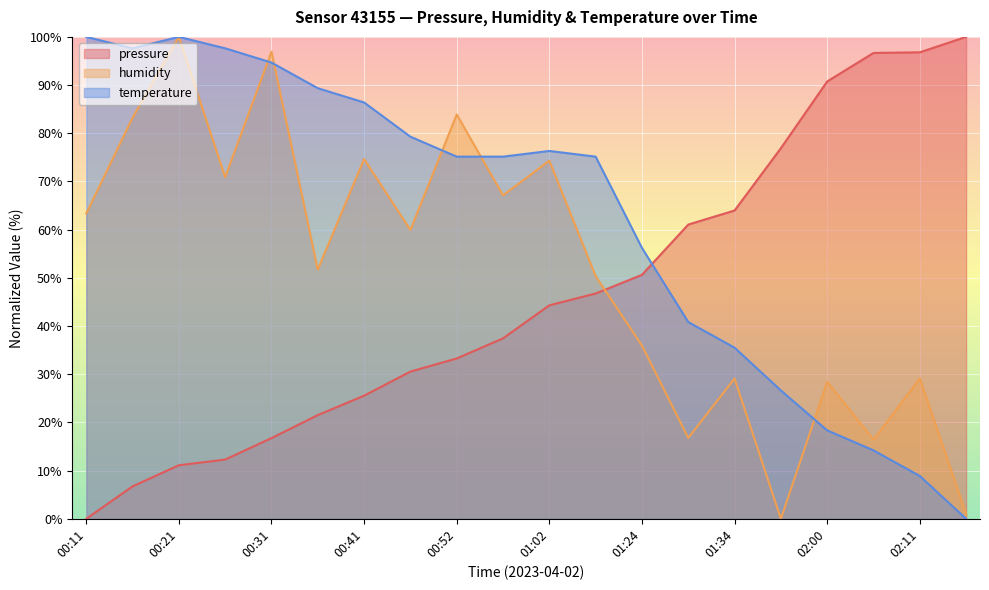

What value does the pressure series have at 02:11?

96.8